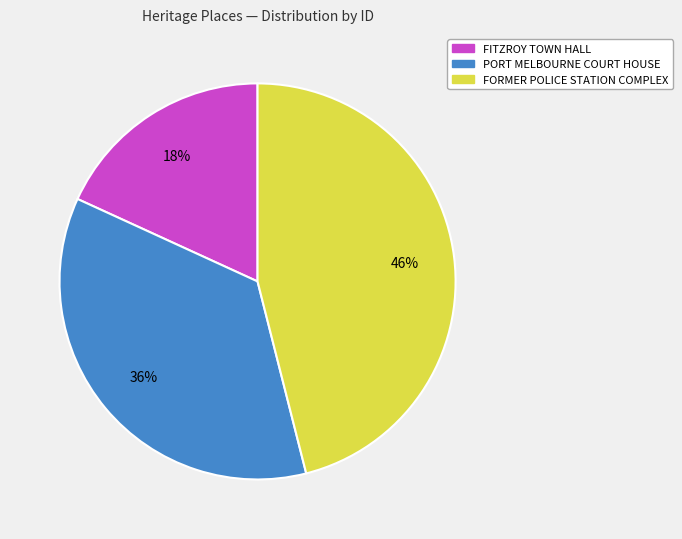

Which has a higher value, FITZROY TOWN HALL or PORT MELBOURNE COURT HOUSE?

PORT MELBOURNE COURT HOUSE